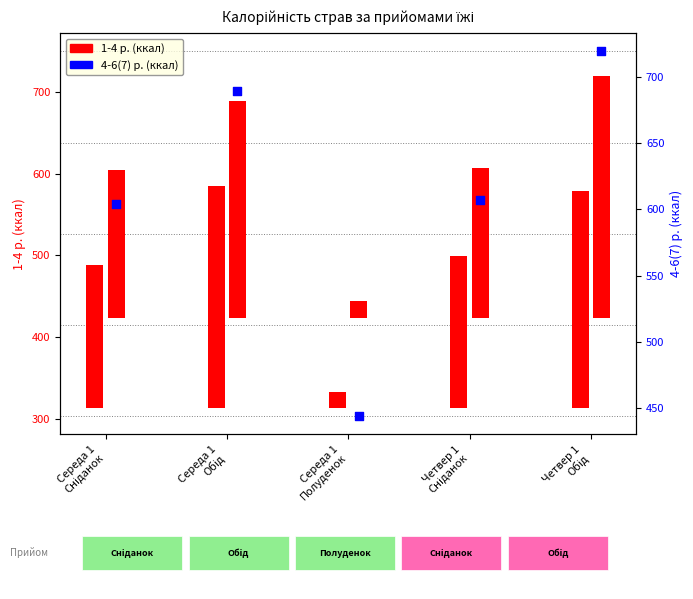

Is the value of 4-6(7) р. (ккал) at Середа 1
Сніданок greater than the value of 1-4 р. (ккал) at Середа 1
Полуденок?

Yes